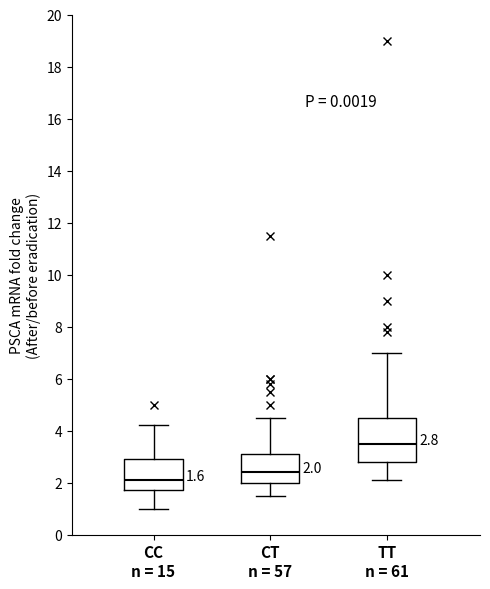

Comparing the boxes themselves (not the whiskers), which one is the tallest?

TT n = 61